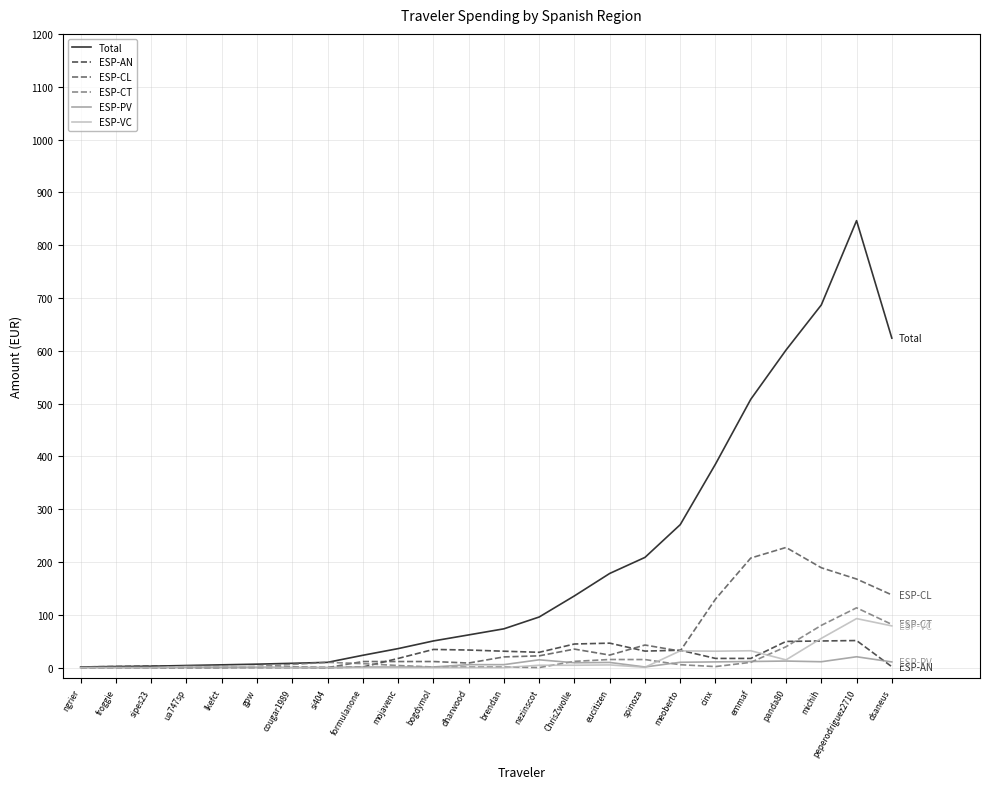

What position from the right is emmaf?

5